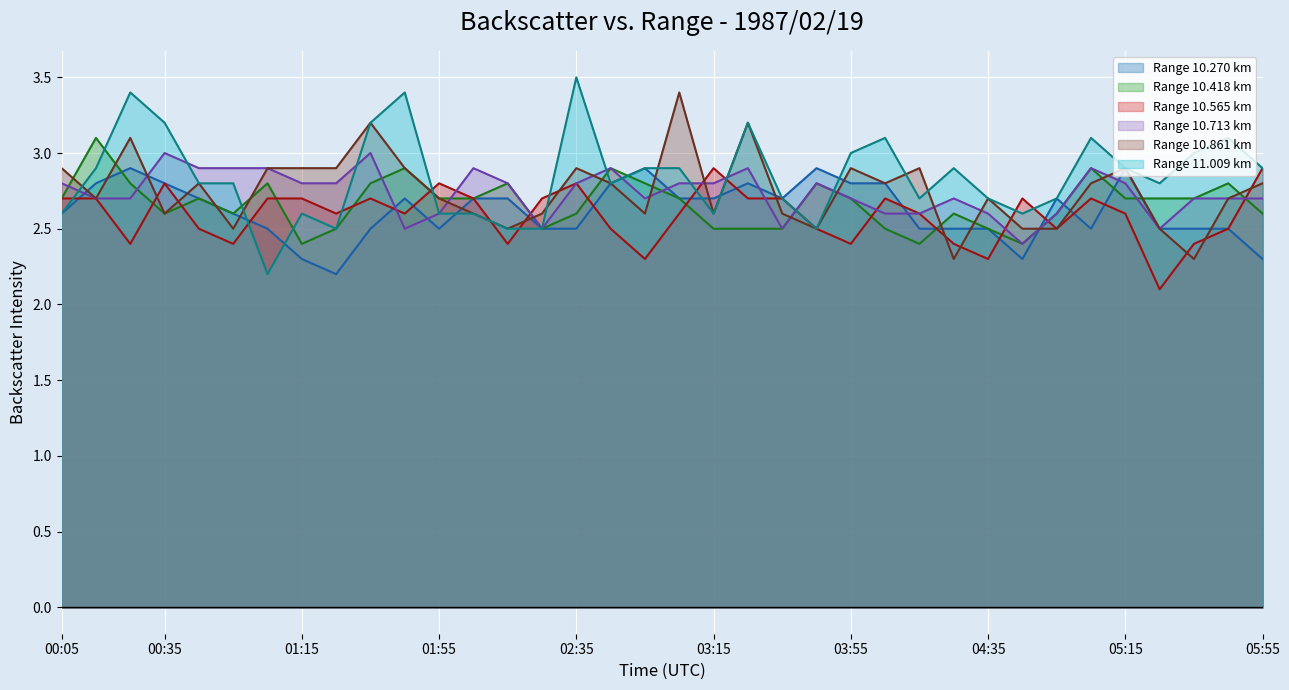

Where is 10.270 nearest to the value 2?

01:25